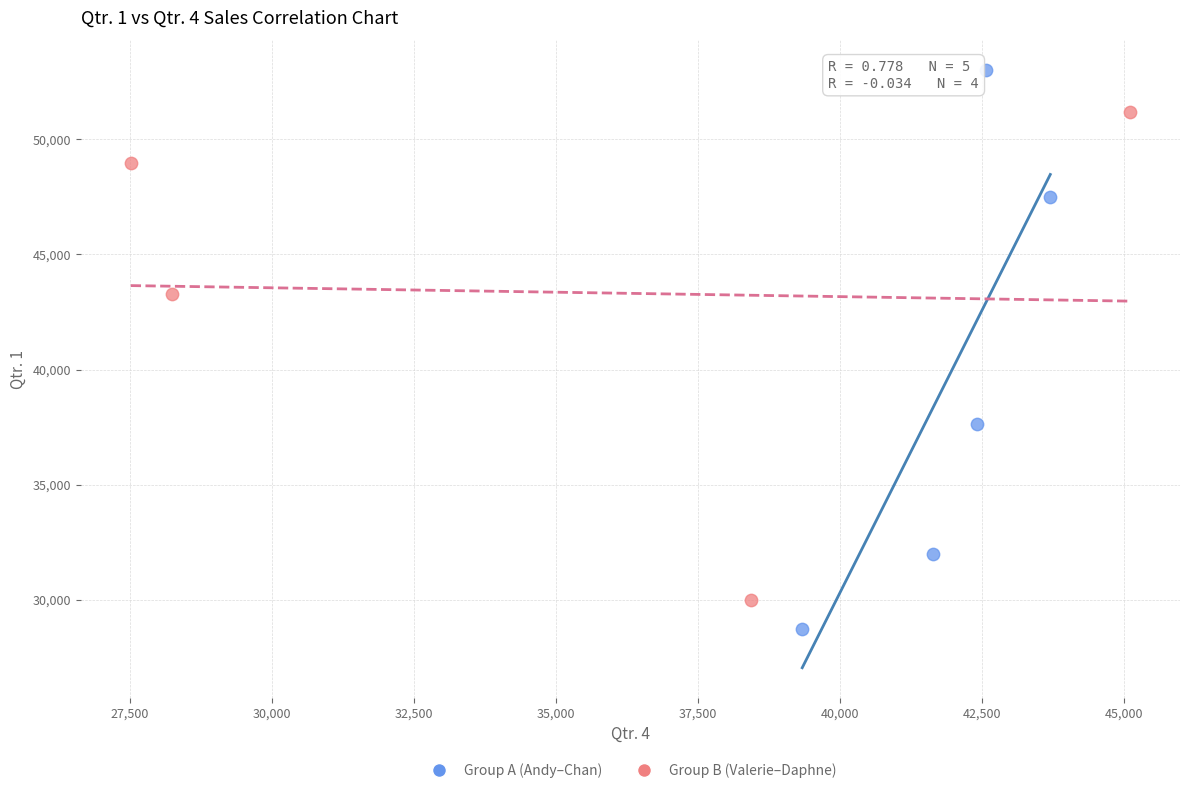

Which series reaches the minimum Y coordinate?

Group A (Andy–Chan)